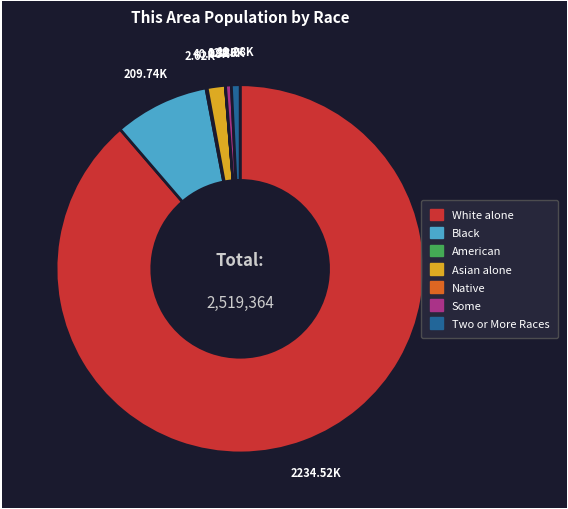

Rank the categories by value from highest to lowest.

White alone, Black or African American alone, Asian alone, Two or More Races, Some Other Race alone, American Indian and Alaska Native, Native Hawaiian and Other Pacific